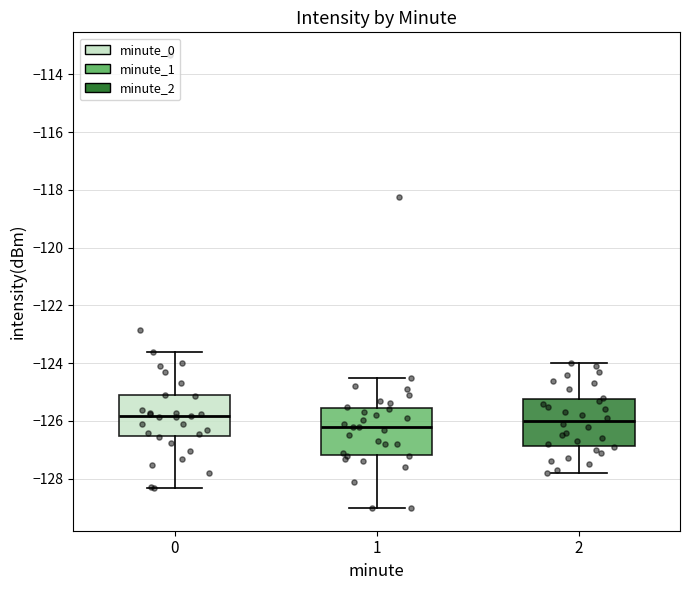

Where does the median line of the box at x = 1 sit on the y-axis? The values are not printed on the chart, so give them approximately, as read against the axis.

-126.2